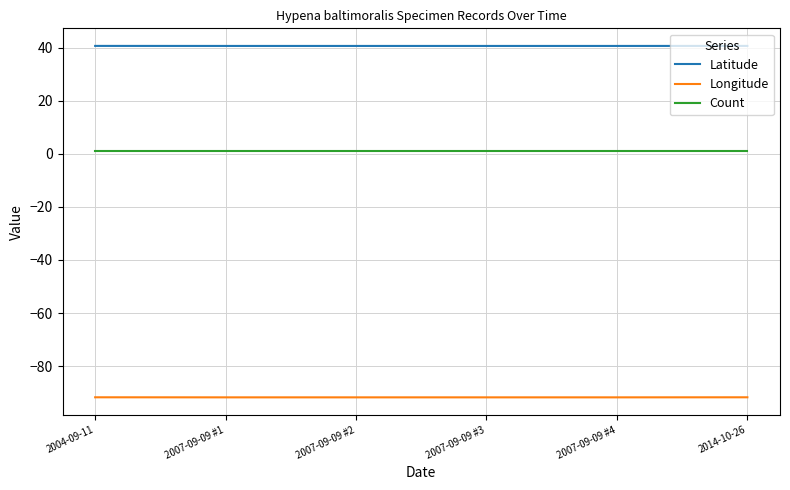

What is the average value of the Latitude series?

40.6